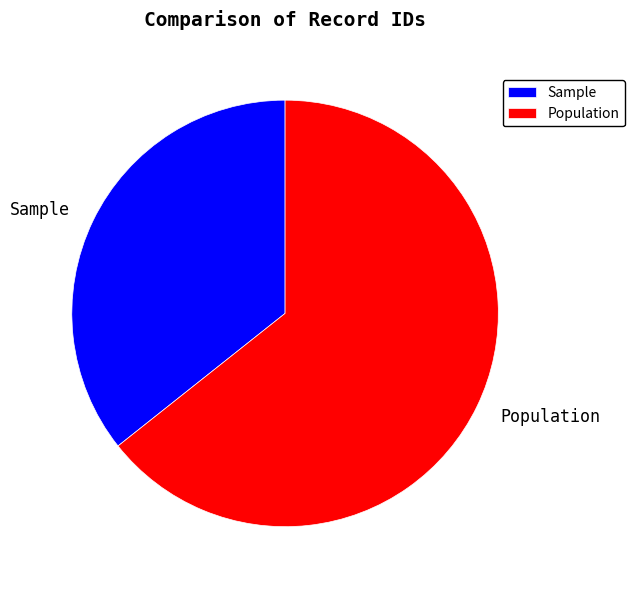

Do Population and Sample together represent more than half of the pie?

Yes